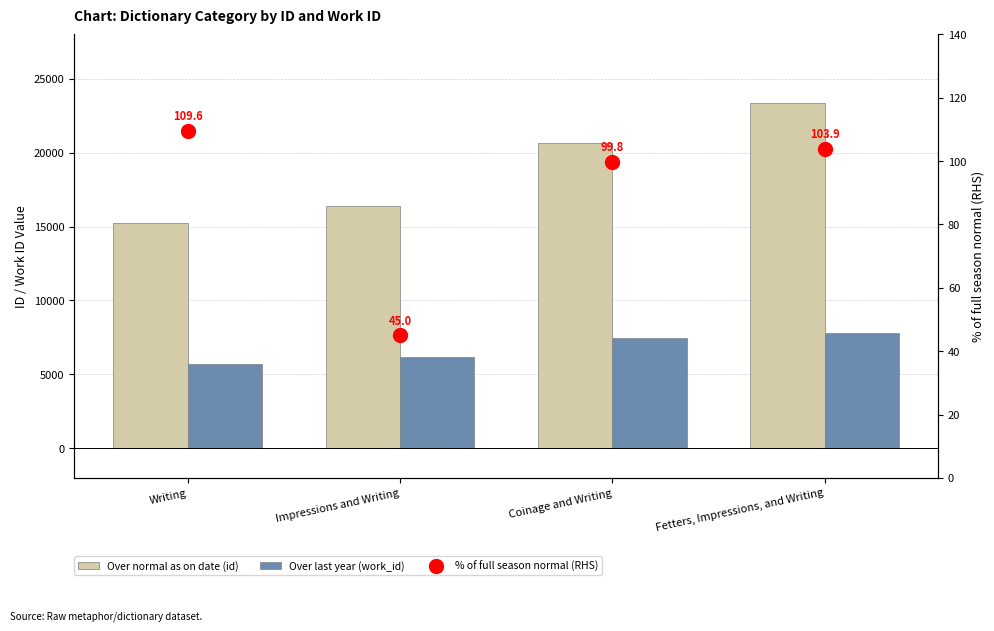

How many values in the Over normal as on date (id) series exceed 20646?

1